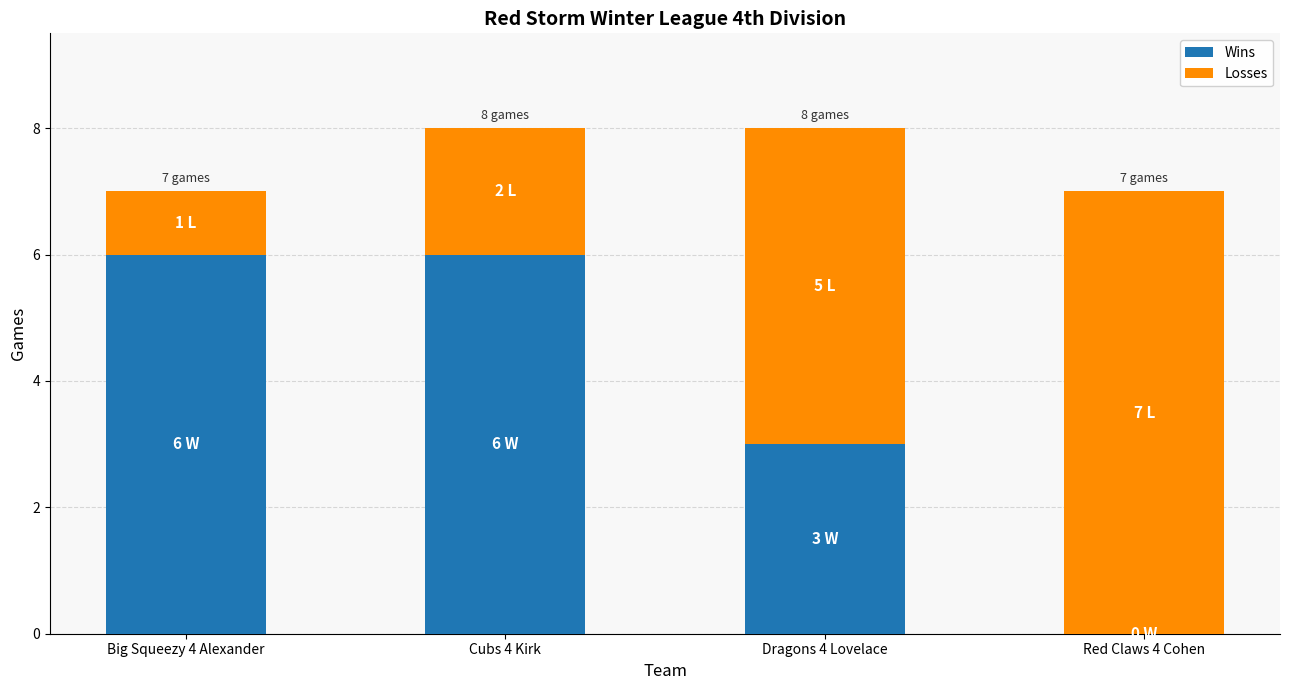

What is the sum of all Wins values?

15